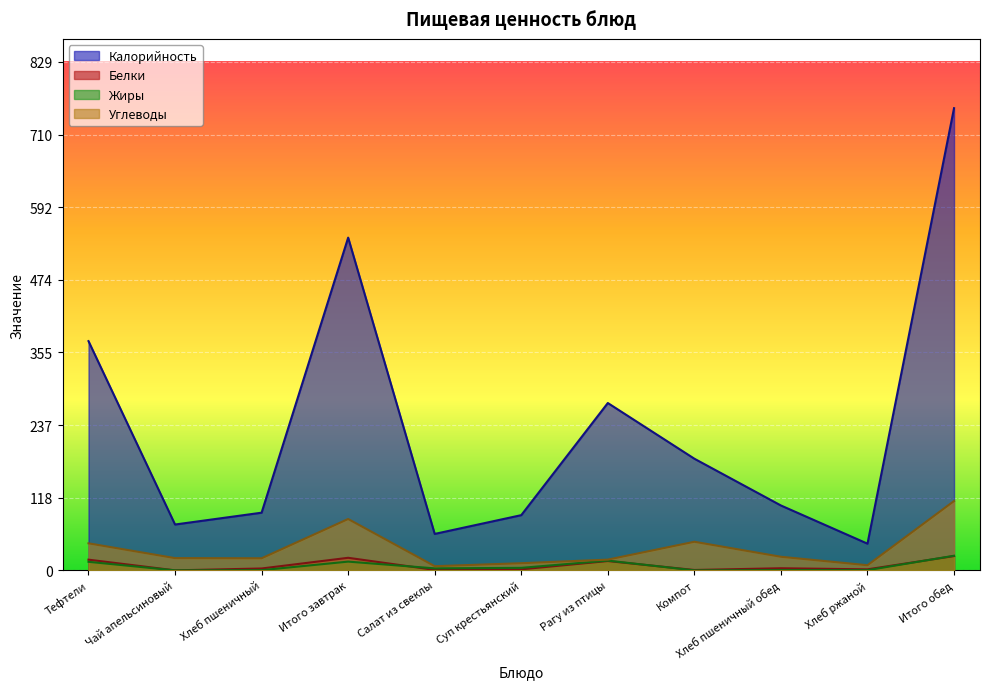

True or false: Белки has a value of 19.8 at Рагу из птицы.

False